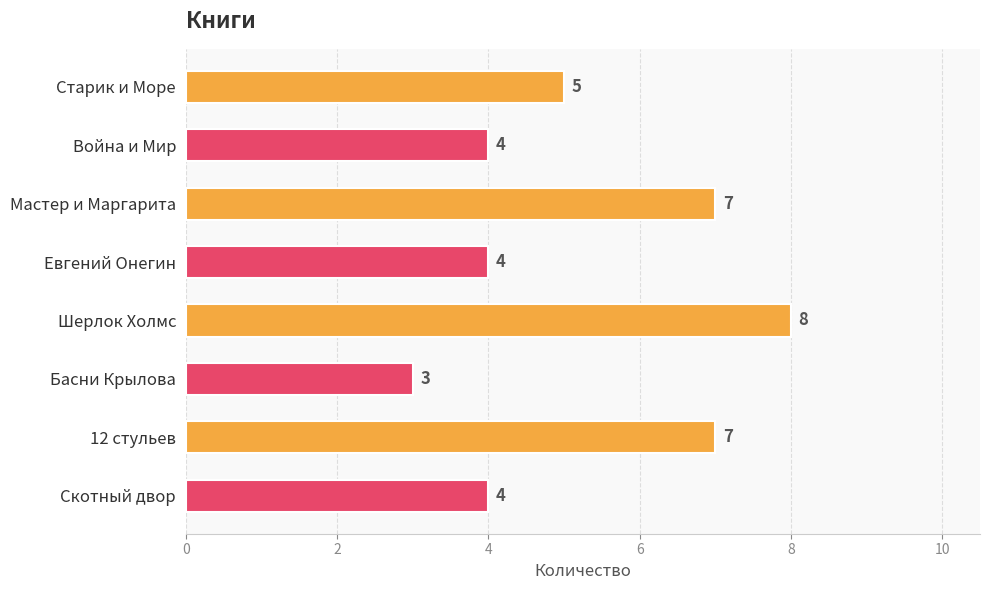

Is it true that the value at Скотный двор is 4?

True